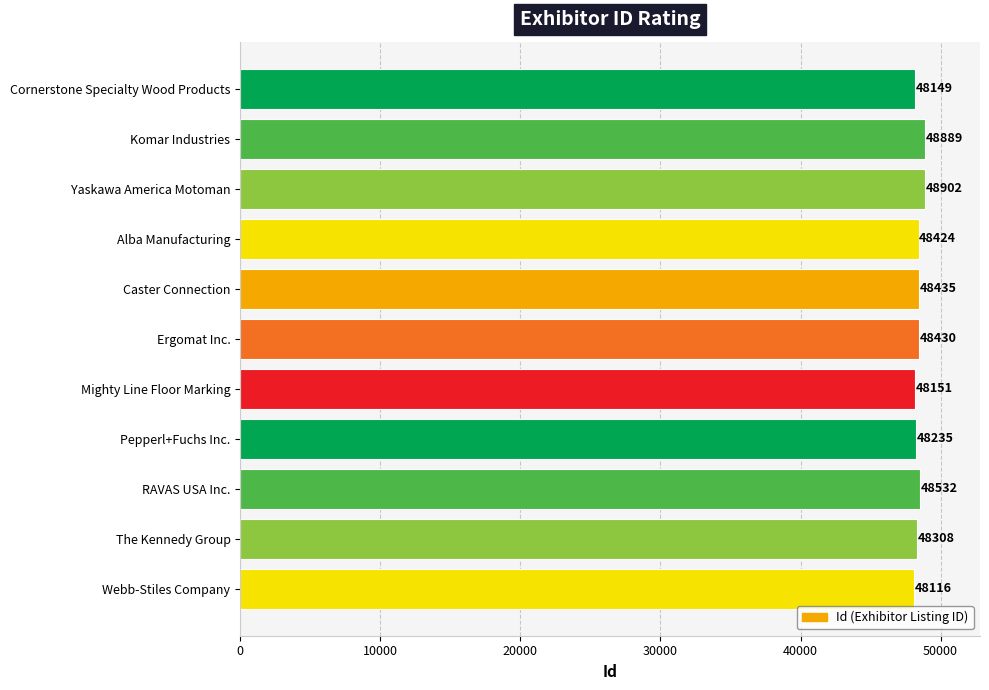

Rank the categories by value from lowest to highest.

Webb-Stiles Company, Cornerstone Specialty Wood Products, Mighty Line Floor Marking, Pepperl+Fuchs Inc., The Kennedy Group, Alba Manufacturing, Ergomat Inc., Caster Connection, RAVAS USA Inc., Komar Industries, Yaskawa America Motoman